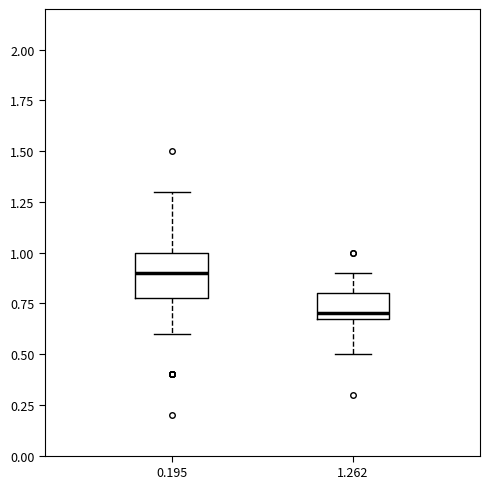

Comparing the boxes themselves (not the whiskers), which one is the tallest?

0.195